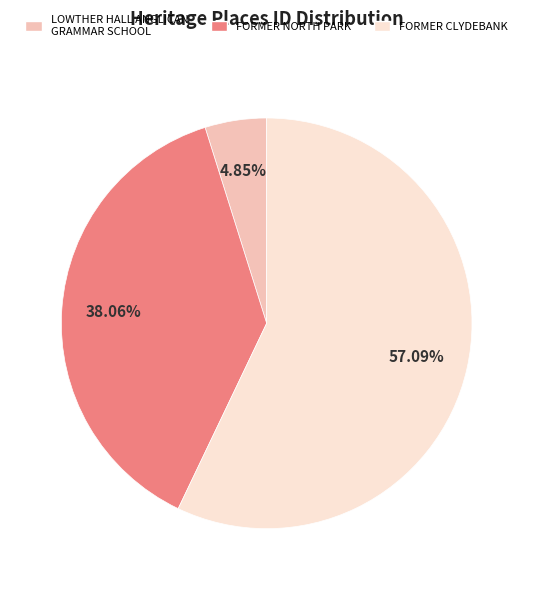

To the nearest percent, what is the difference between the largest and smallest slice percentages?

52%